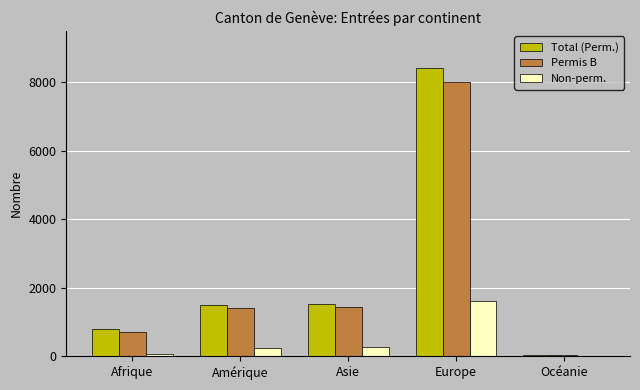

What is the highest value of the Total (Perm.) series?

8428